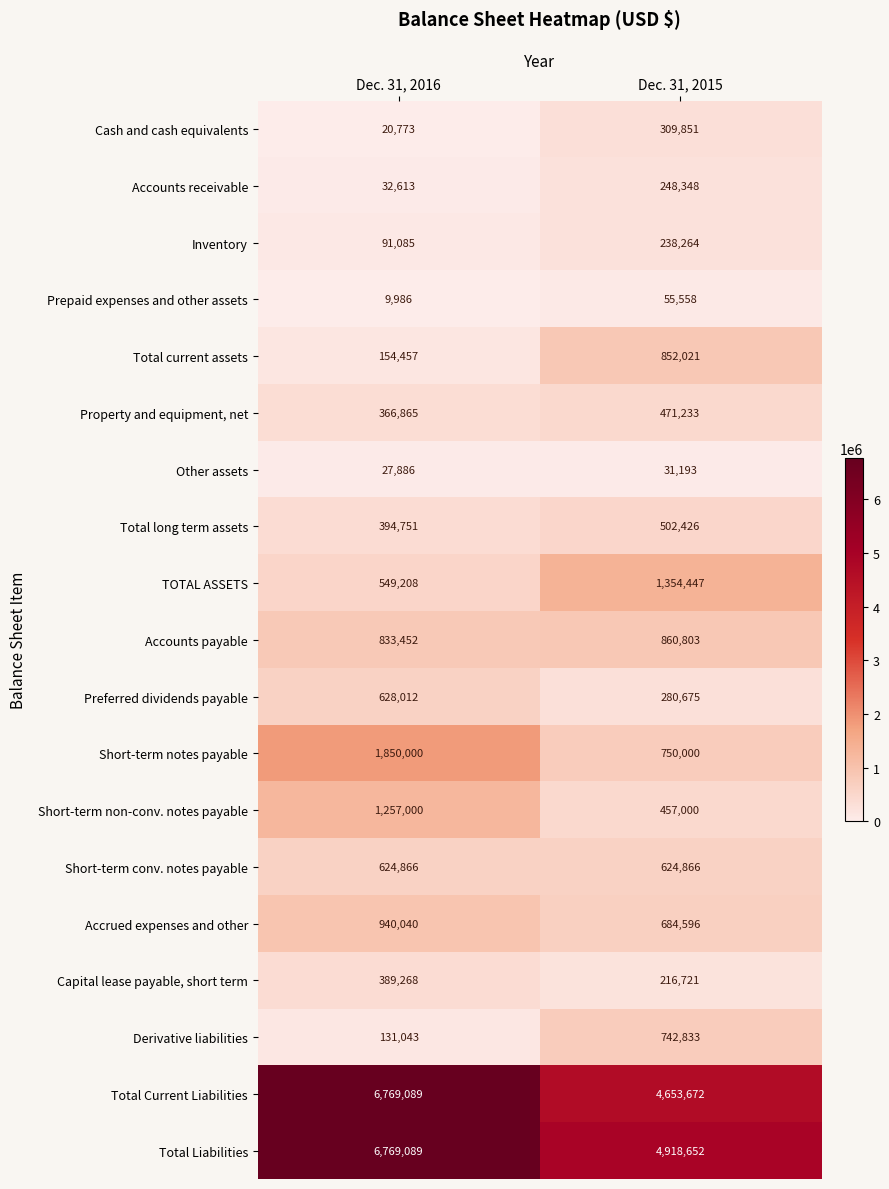

Between Dec. 31, 2016 and Dec. 31, 2015, which series saw the biggest shift?

Total Current Liabilities